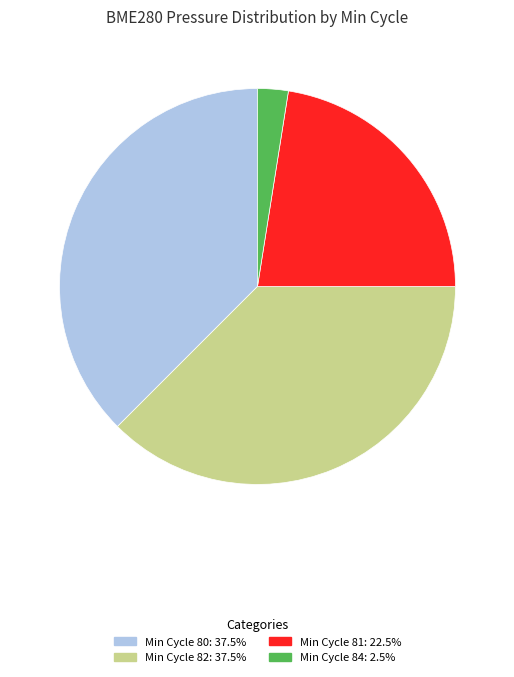

Does any single category account for the majority?

No